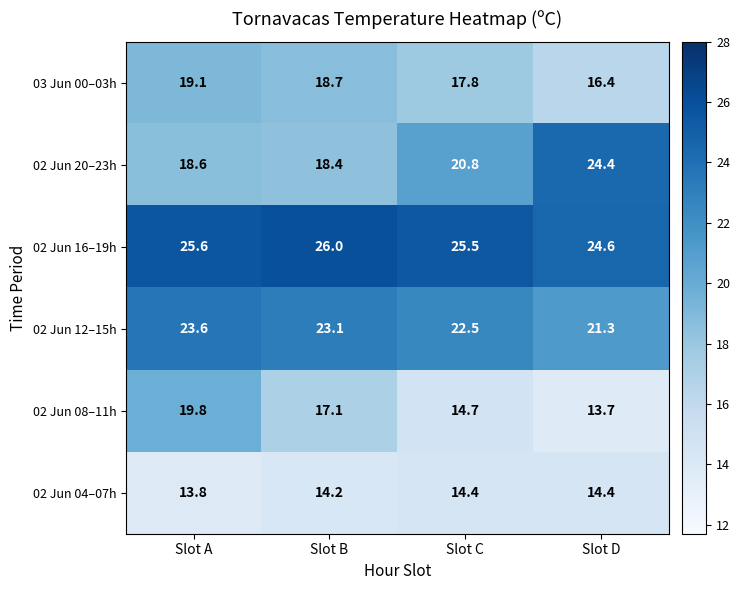

What is the minimum value shown in the chart?

13.7